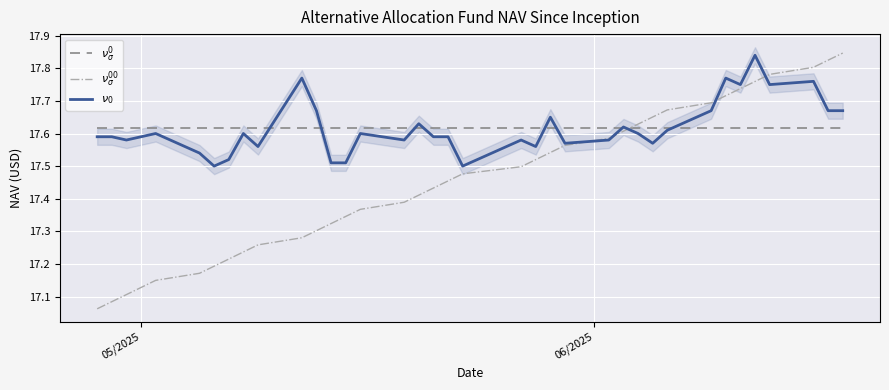

Which label corresponds to the smallest value in the chart?

05/2025